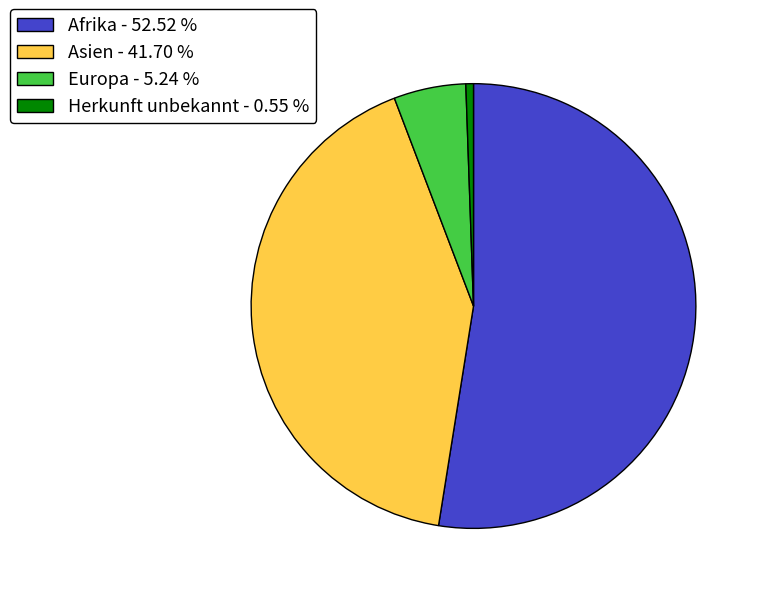

Which category has the smallest portion of the pie?

Herkunft unbekannt